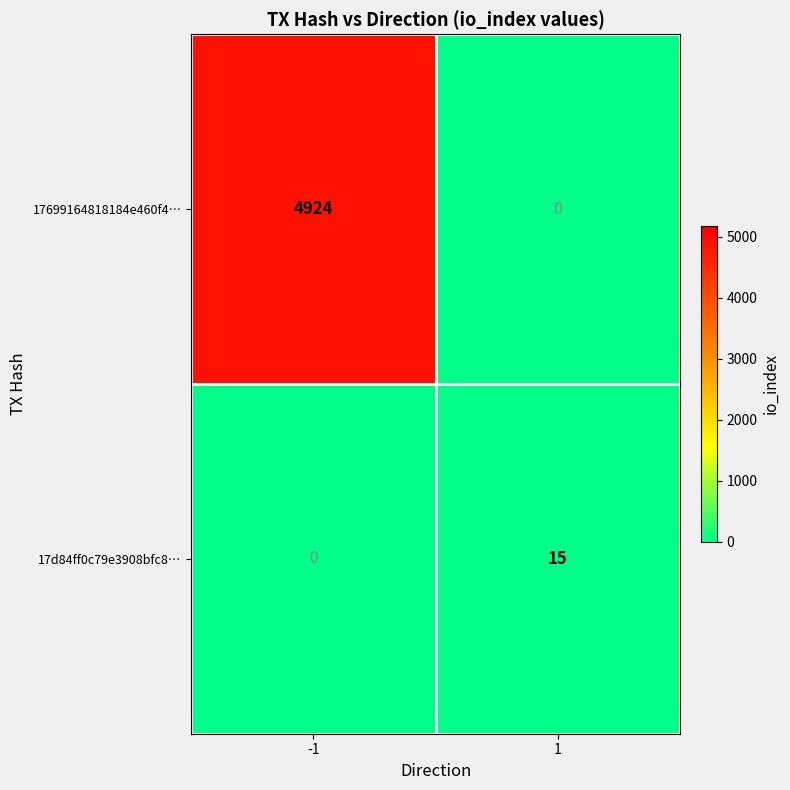

Which series changed the most between -1 and 1?

17699164818184e460f4…